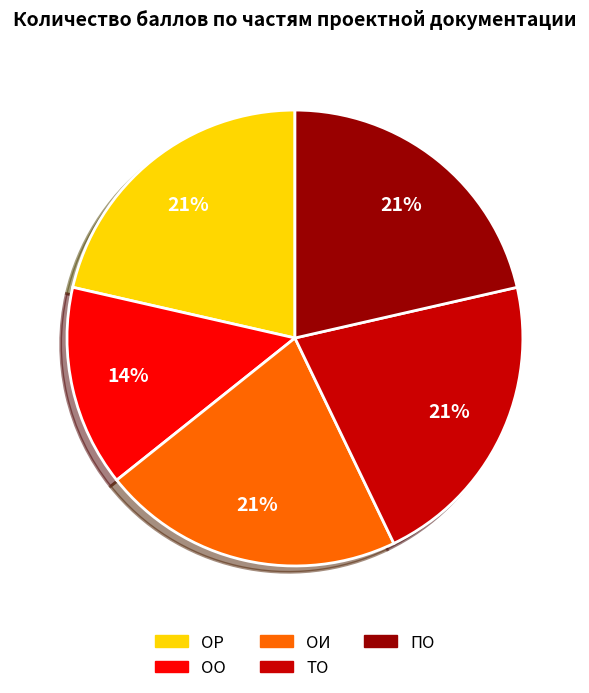

To the nearest percent, what is the average slice percentage?

20%